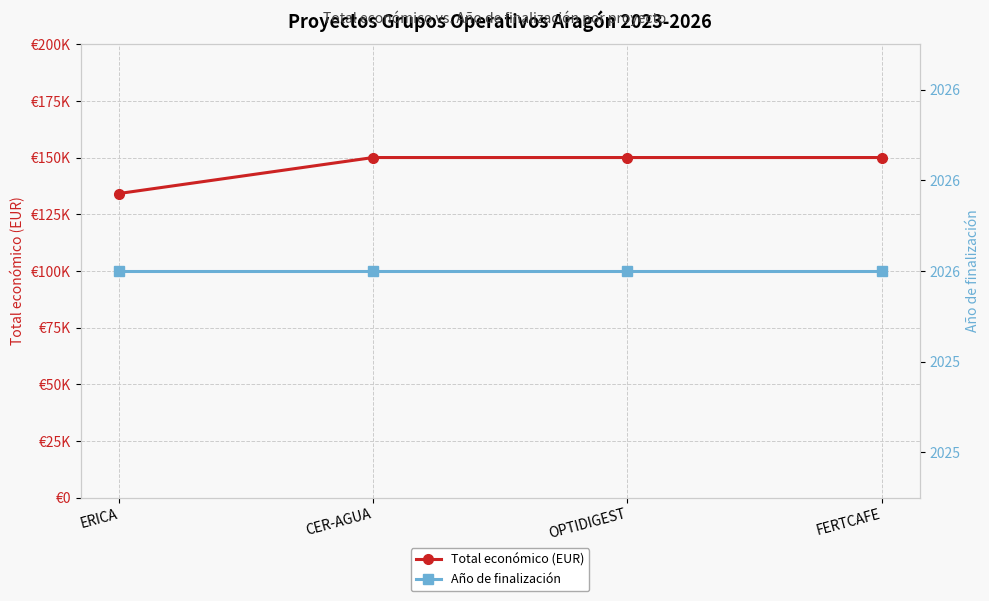

What is the value of the Año de finalización point at the 3rd from the left?

2026